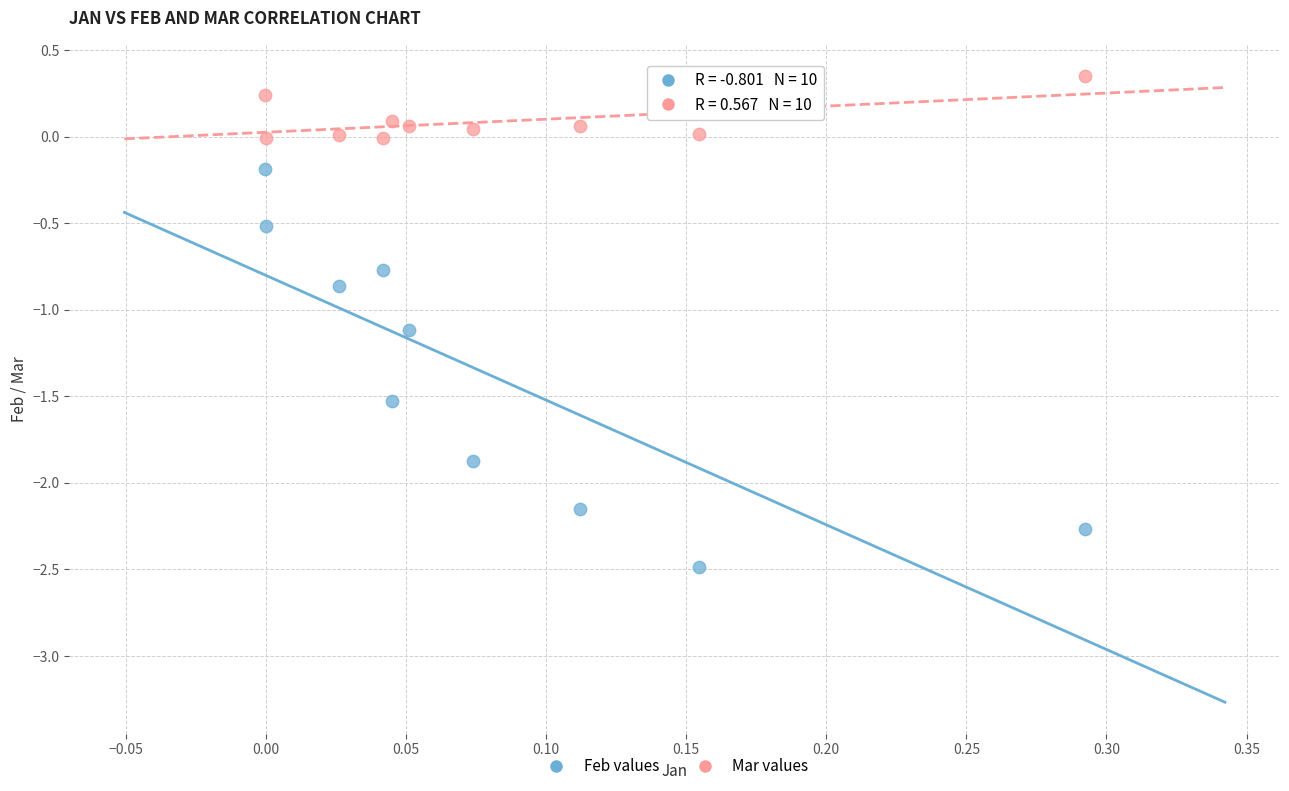

Which series has the widest spread of Y values?

Feb values